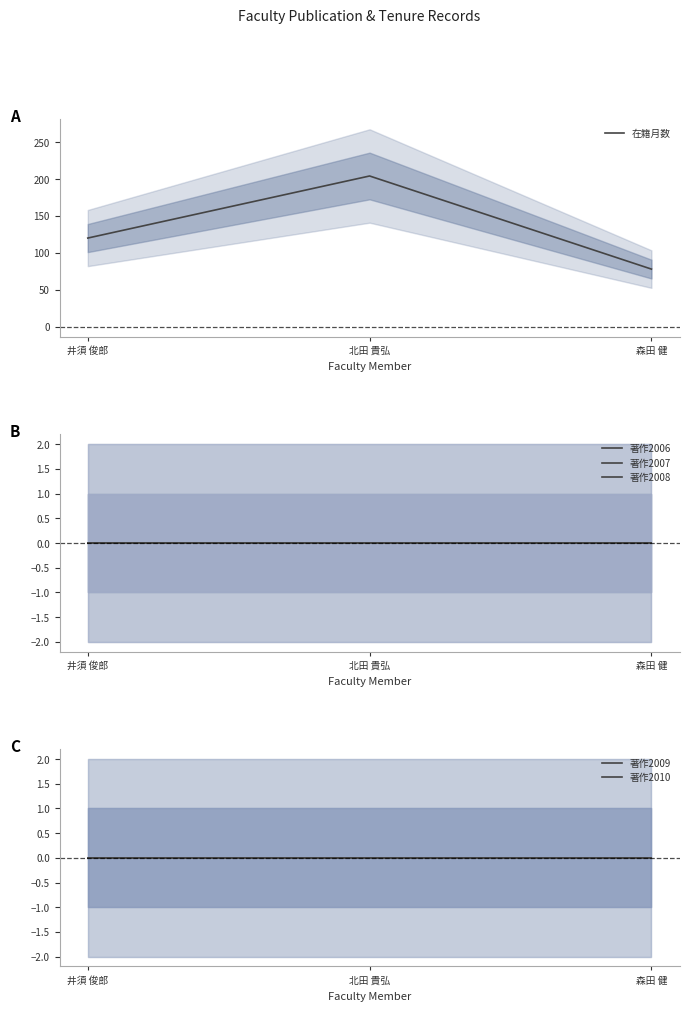

Reading right to left, extract all data points from this chart.

在籍月数: 78	204	120
著作2006: 0	0	0
著作2007: 0	0	0
著作2008: 0	0	0
著作2009: 0	0	0
著作2010: 0	0	0